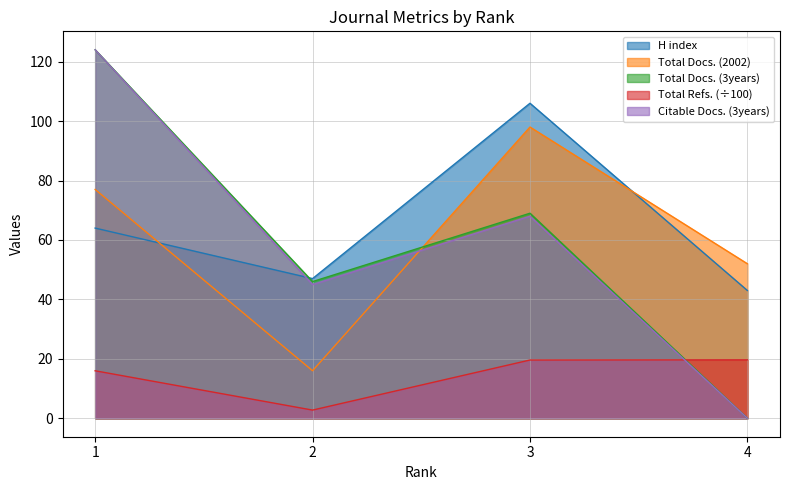

How many categories are shown in the chart?

4